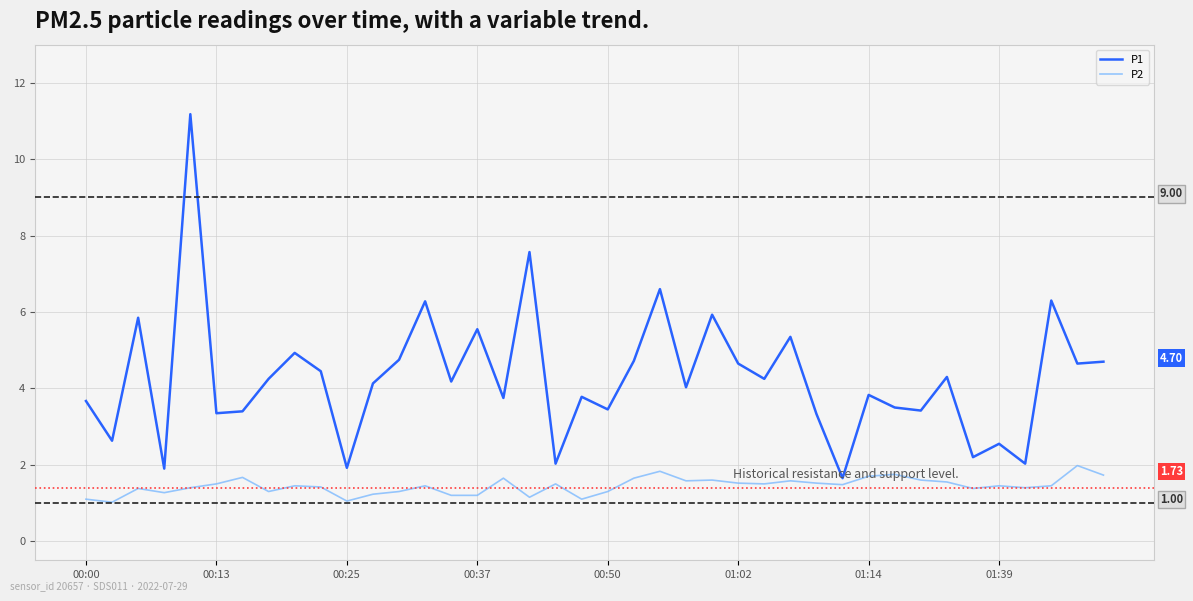

Which series has the largest total across all categories?

P1